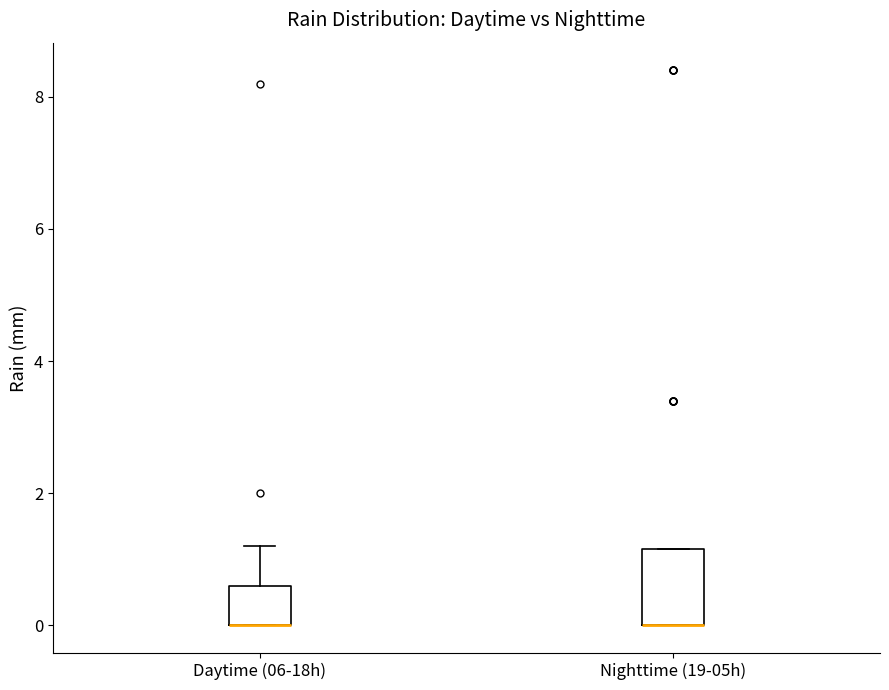

Comparing the boxes themselves (not the whiskers), which one is the tallest?

Nighttime (19-05h)